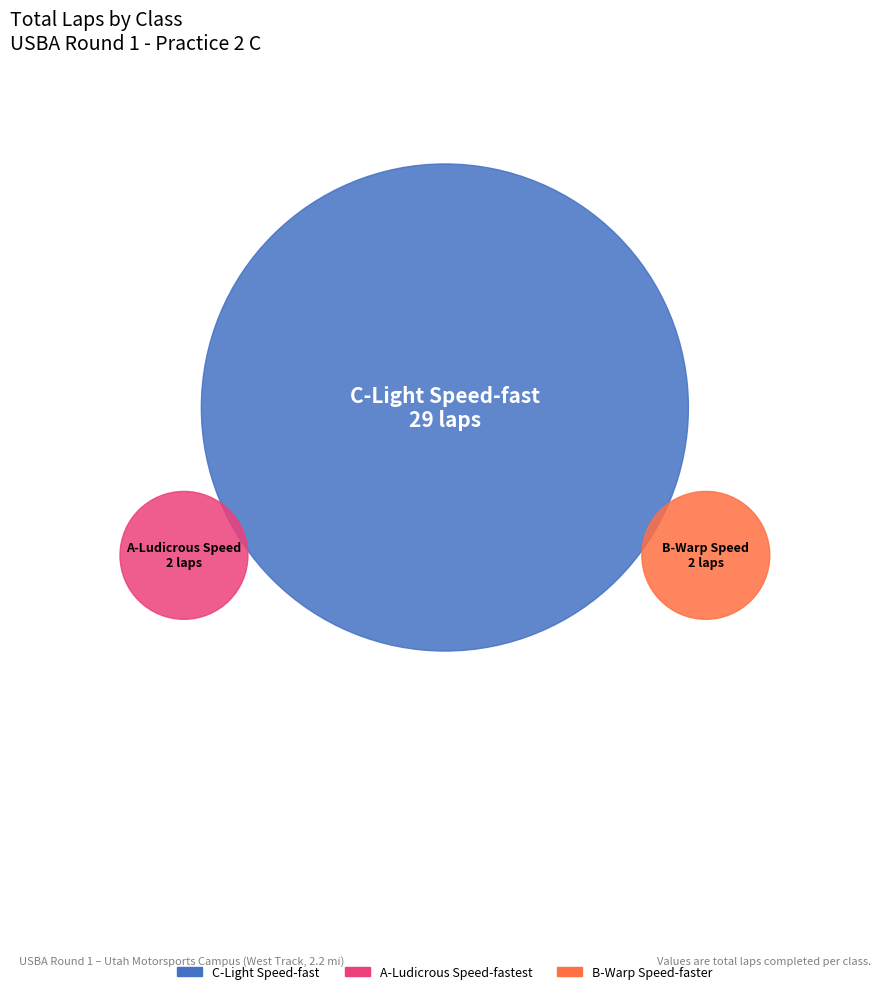

What is the smallest slice in the pie chart?

A-Ludicrous Speed-fastest